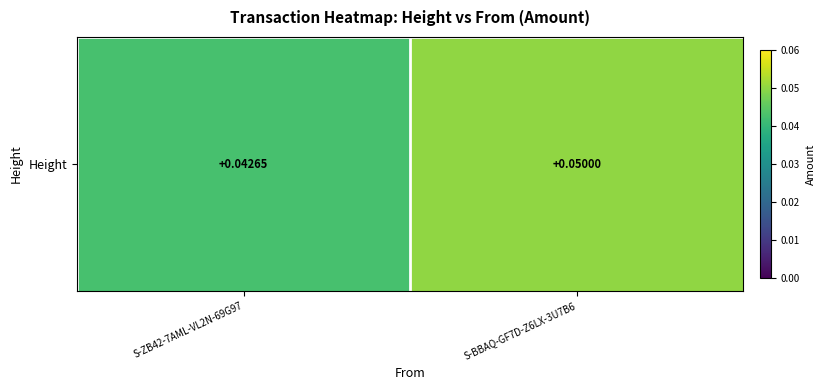

Which has a higher value, S-ZB42-7AML-VL2N-69G97 or S-BBAQ-GF7D-Z6LX-3U7B6?

S-BBAQ-GF7D-Z6LX-3U7B6